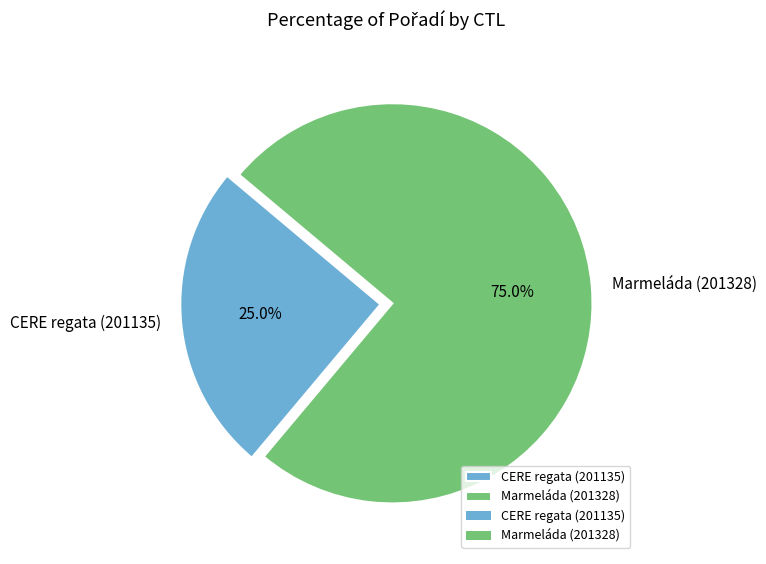

Does any single category account for the majority?

Yes